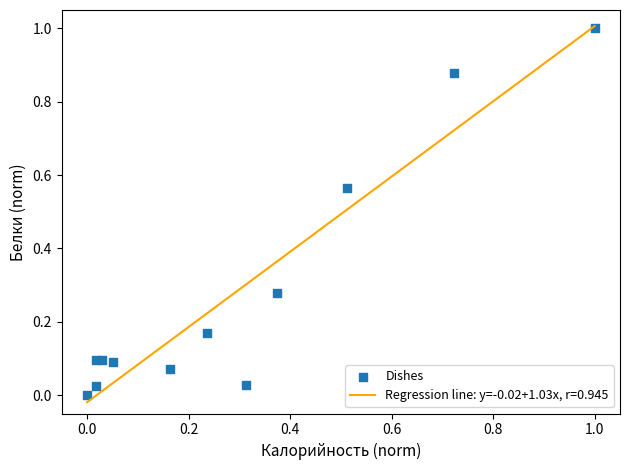

What is the range of Y values (max minus min)?

1.0